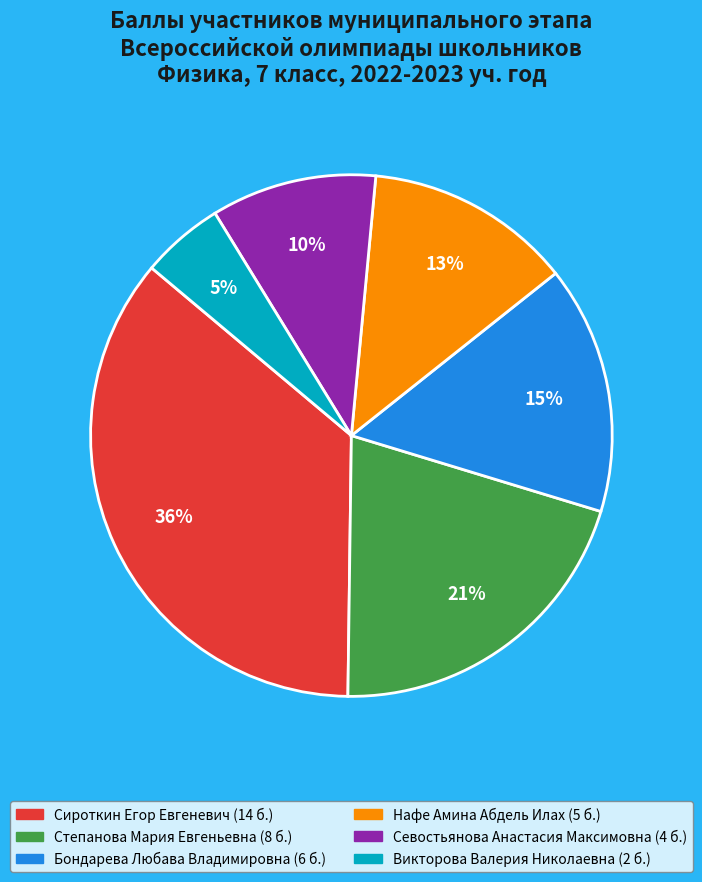

Is there a majority slice in this chart?

No